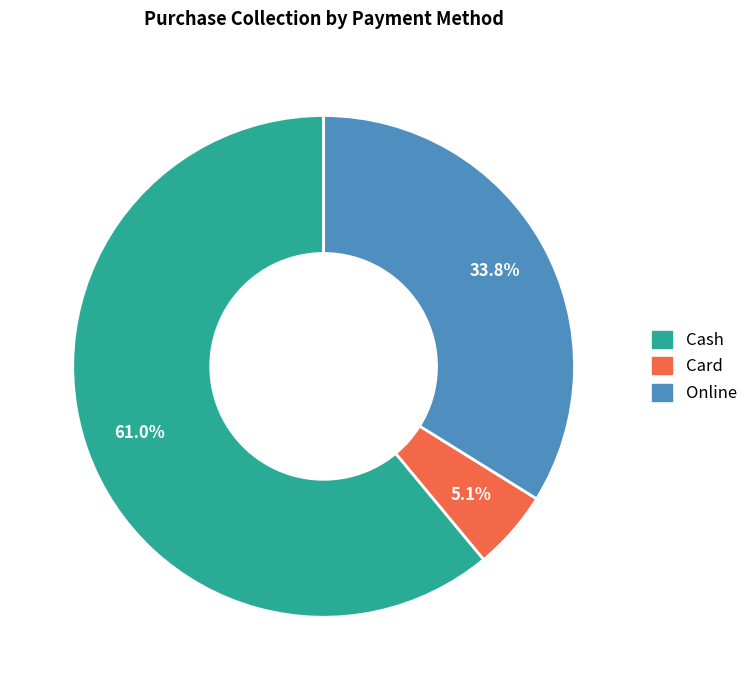

What percentage is the Online slice, to the nearest percent?

34%